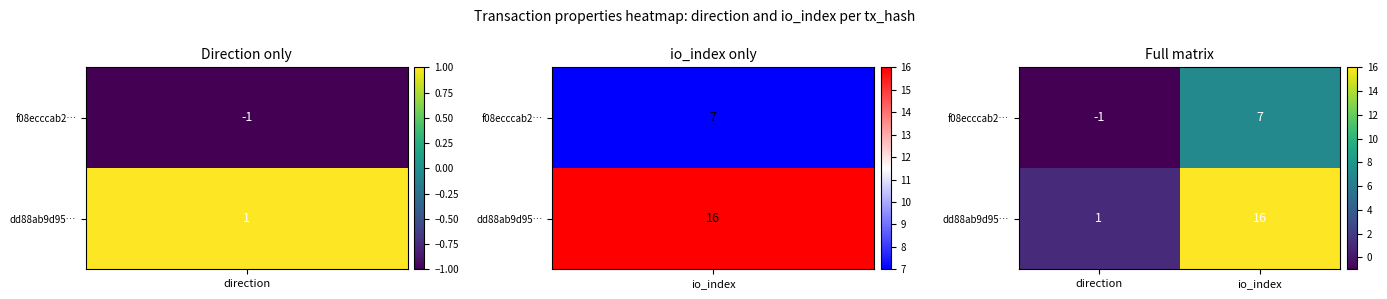

Which series has the largest range (max minus min)?

dd88ab9d95…